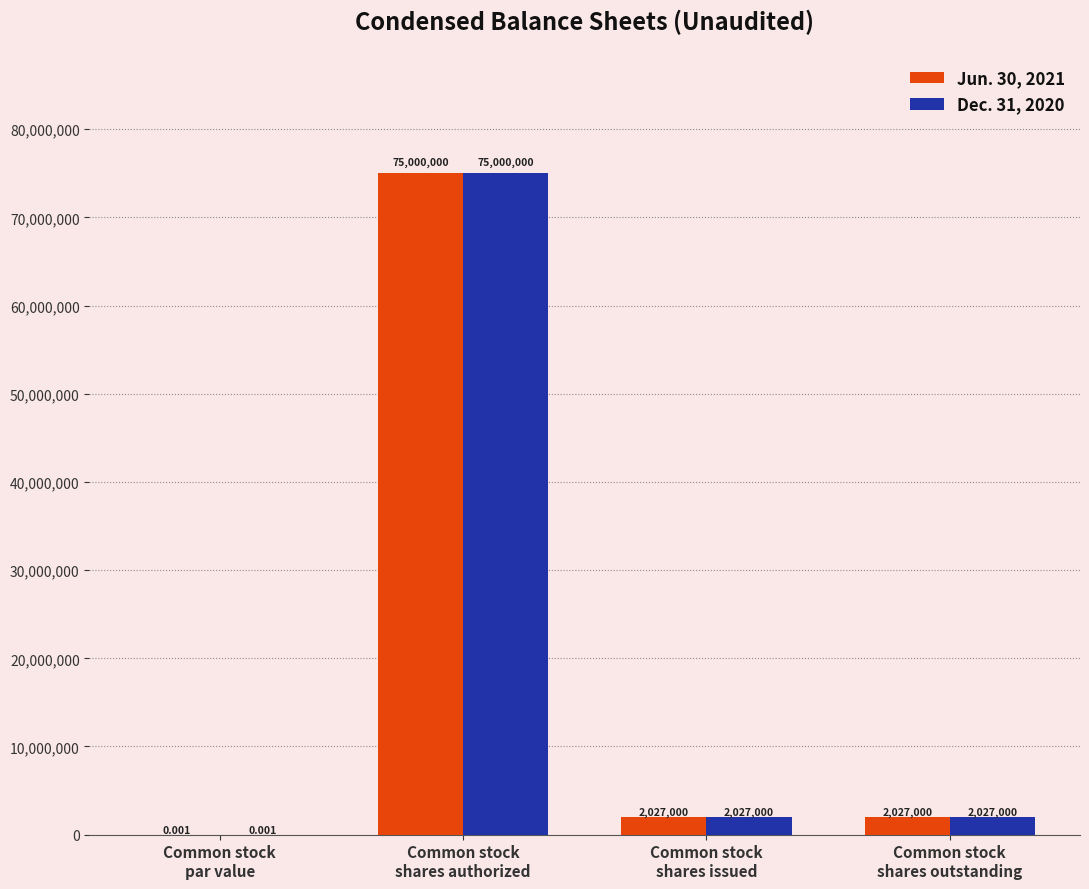

At which category is the sum across all series the highest?

Common stock
shares authorized